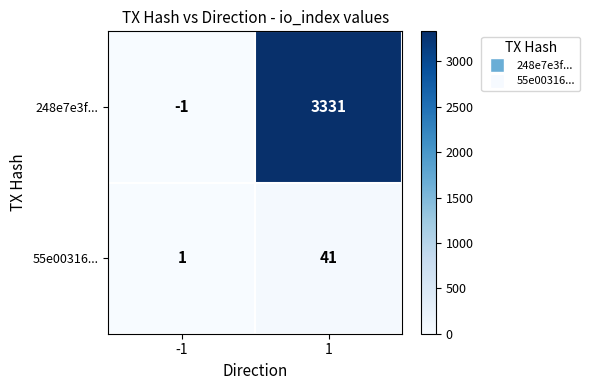

What is the spread (max minus min) of values at 1?

3290